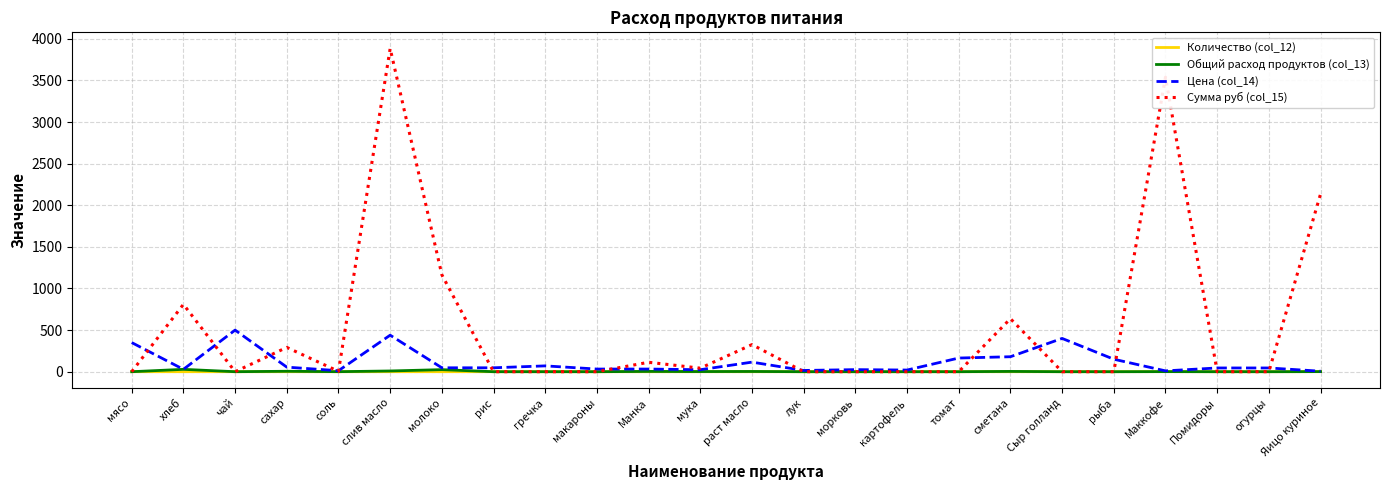

Which series has the largest range (max minus min)?

Сумма руб (col_15)